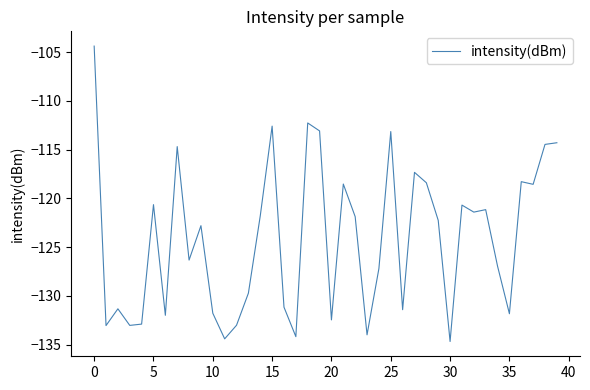

What is the greatest value displayed?

-104.4